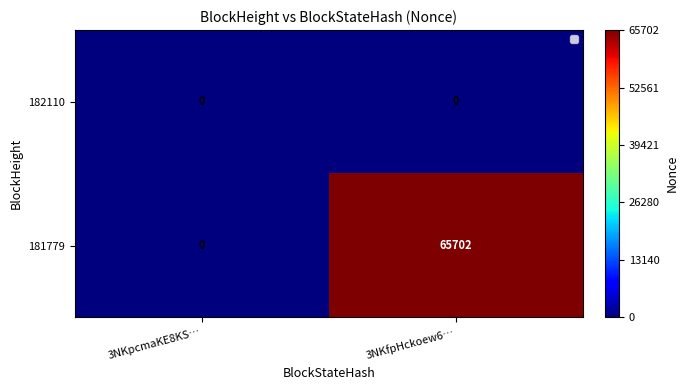

Reading left to right, list all the values displayed in this chart.

182110: 3NKpcmaKE8KS…=0	3NKfpHckoew6…=0
181779: 3NKpcmaKE8KS…=0	3NKfpHckoew6…=65702